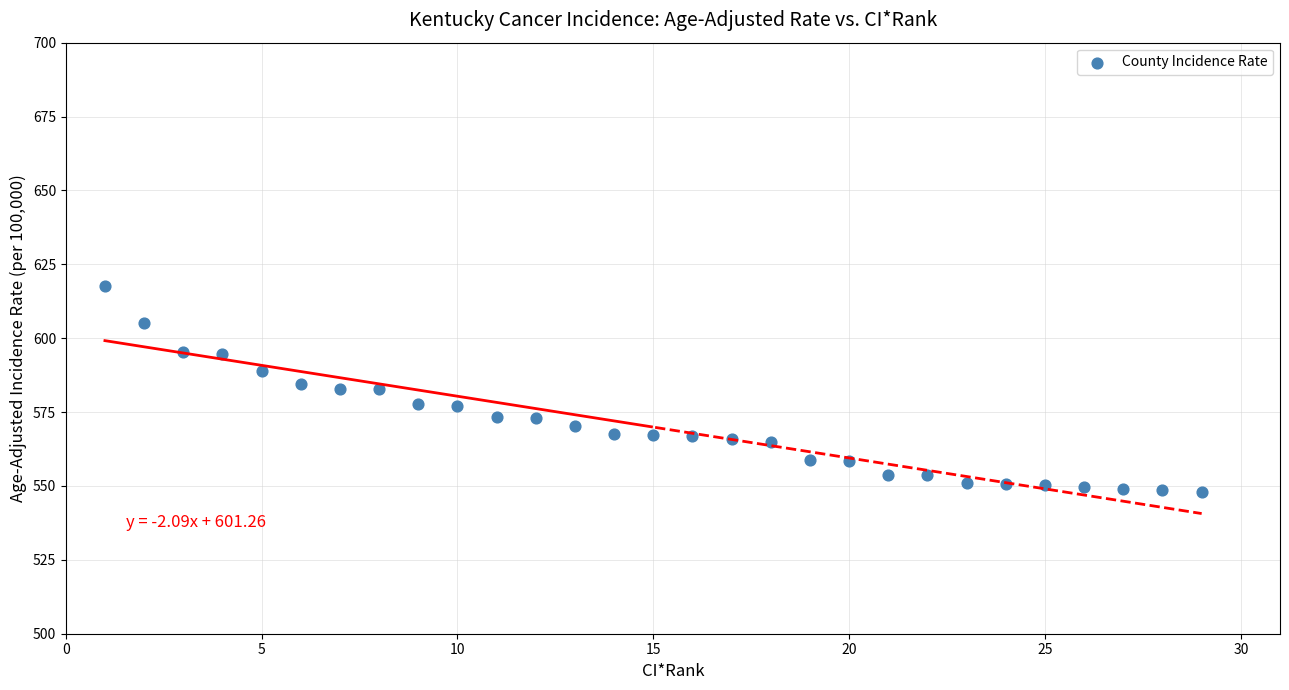

What is the range of Y values (max minus min)?

69.8